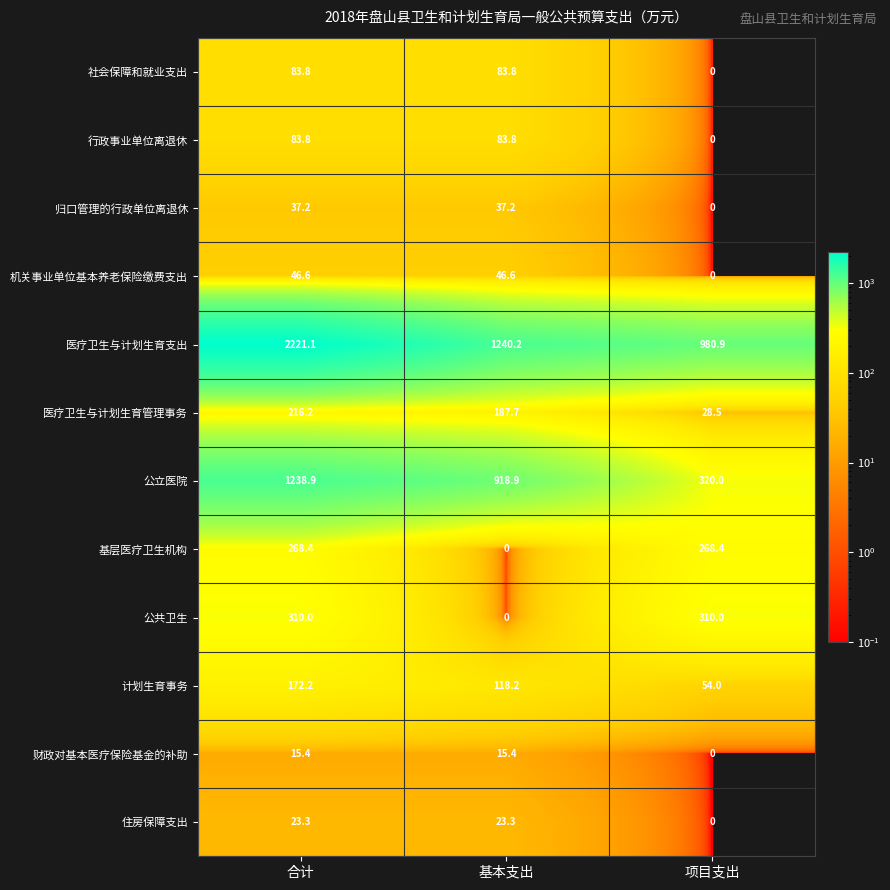

True or false: 行政事业单位离退休 has a value of -44.7 at 项目支出.

False